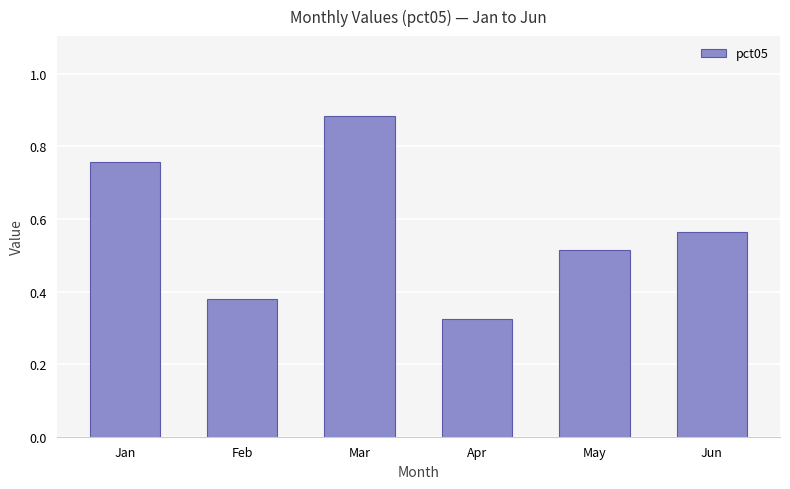

What is the sum of the values at May and Jun?

1.1